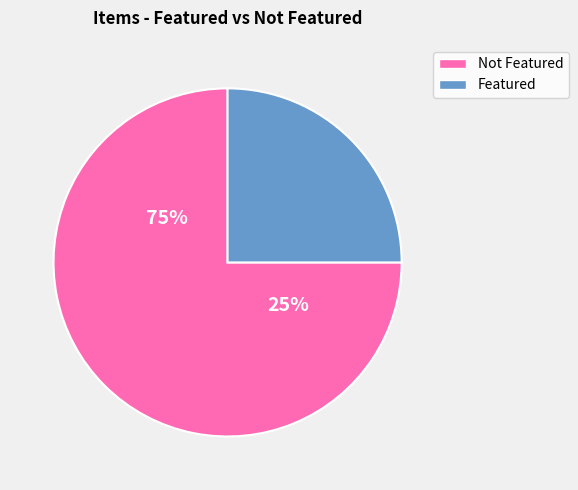

Is there a majority slice in this chart?

Yes